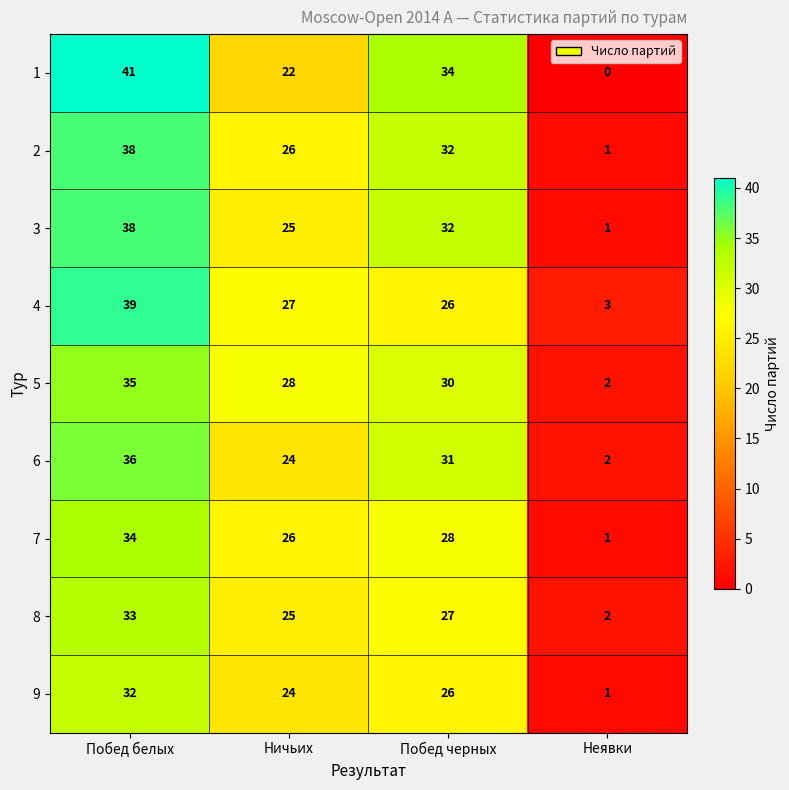

Rank the categories by 3 value from highest to lowest.

Побед белых, Побед черных, Ничьих, Неявки